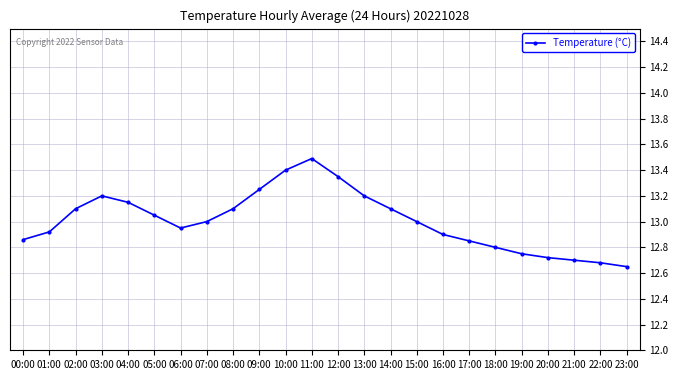

What is the average value?

13.0